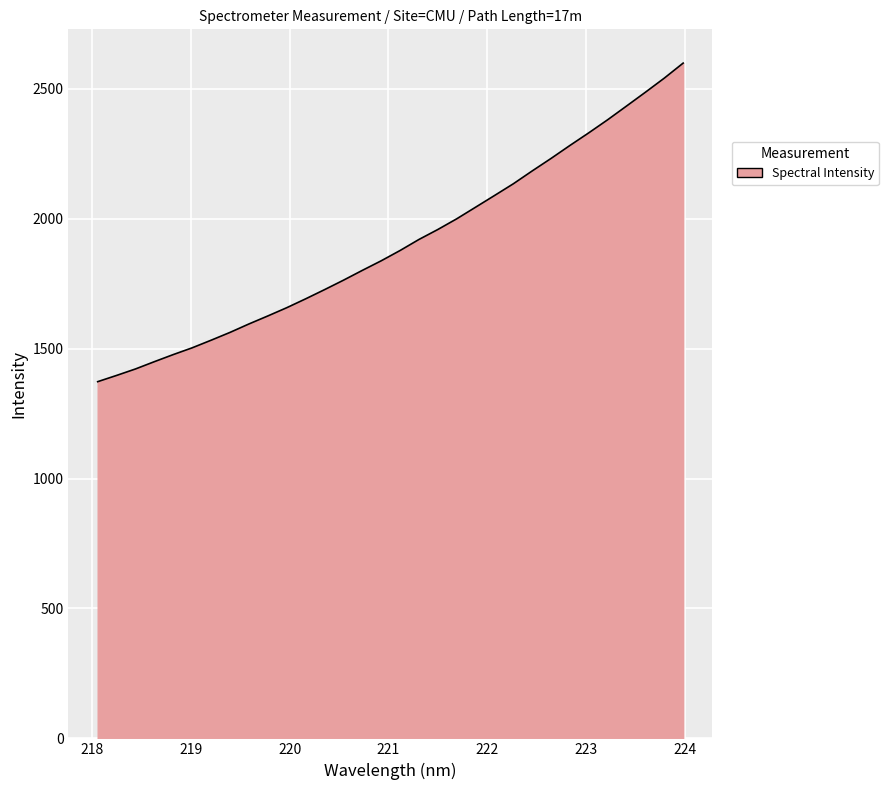

What is the greatest value displayed?

2599.7